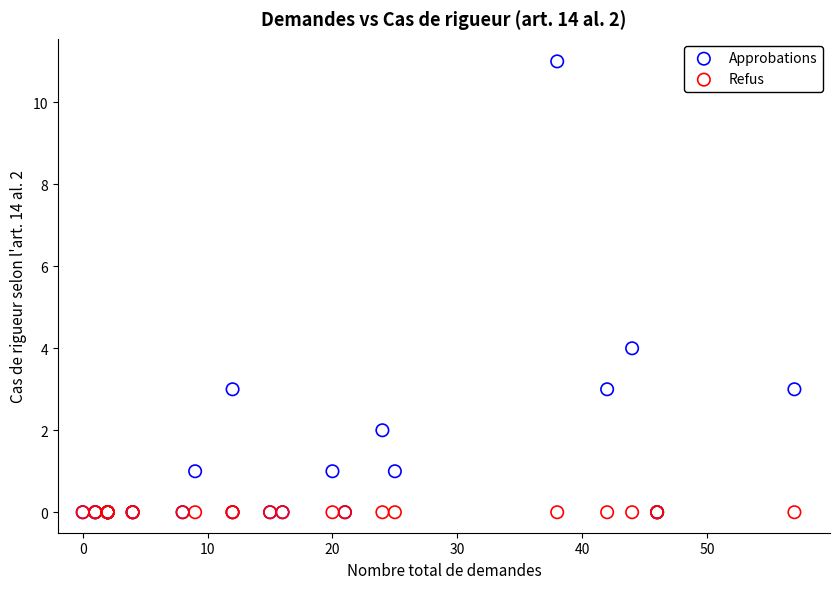

Across all series, what Y value is closest to 5?

4